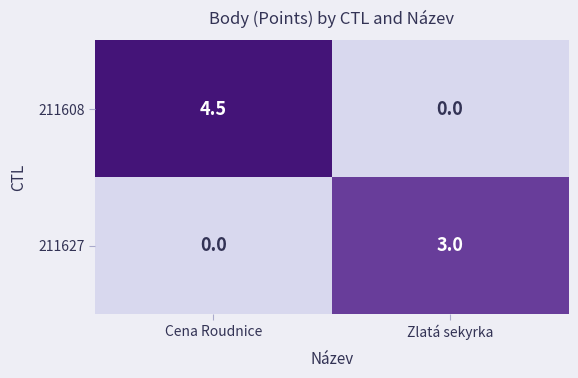

At which category is the sum across all series the highest?

Cena Roudnice